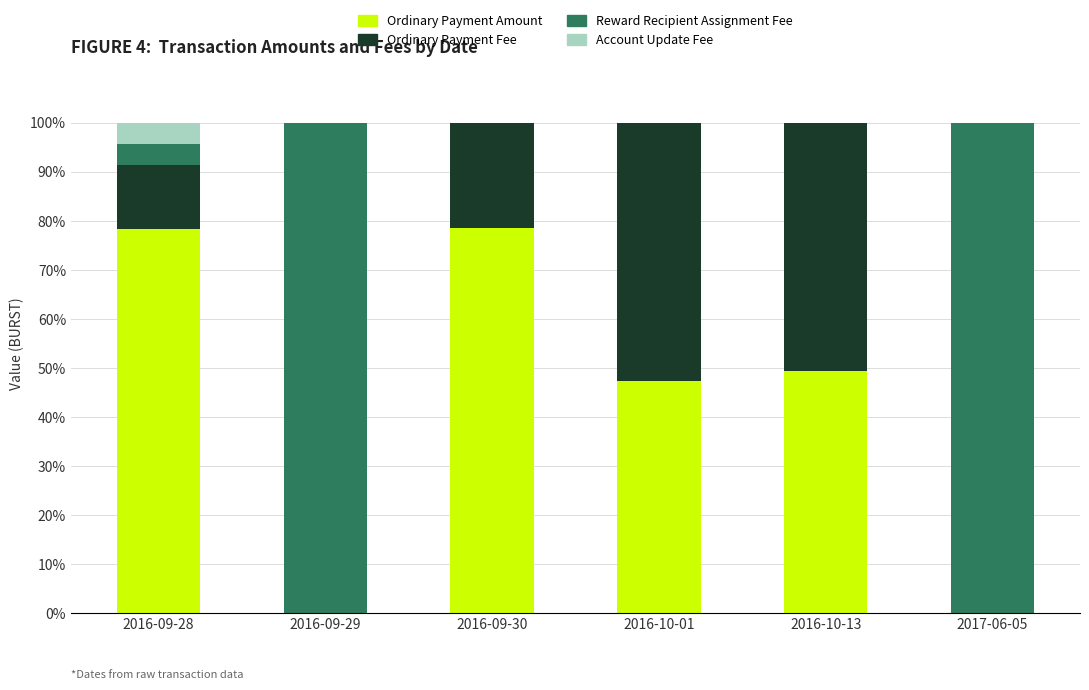

Read the Ordinary Payment Amount value at 2016-09-30.

78.5